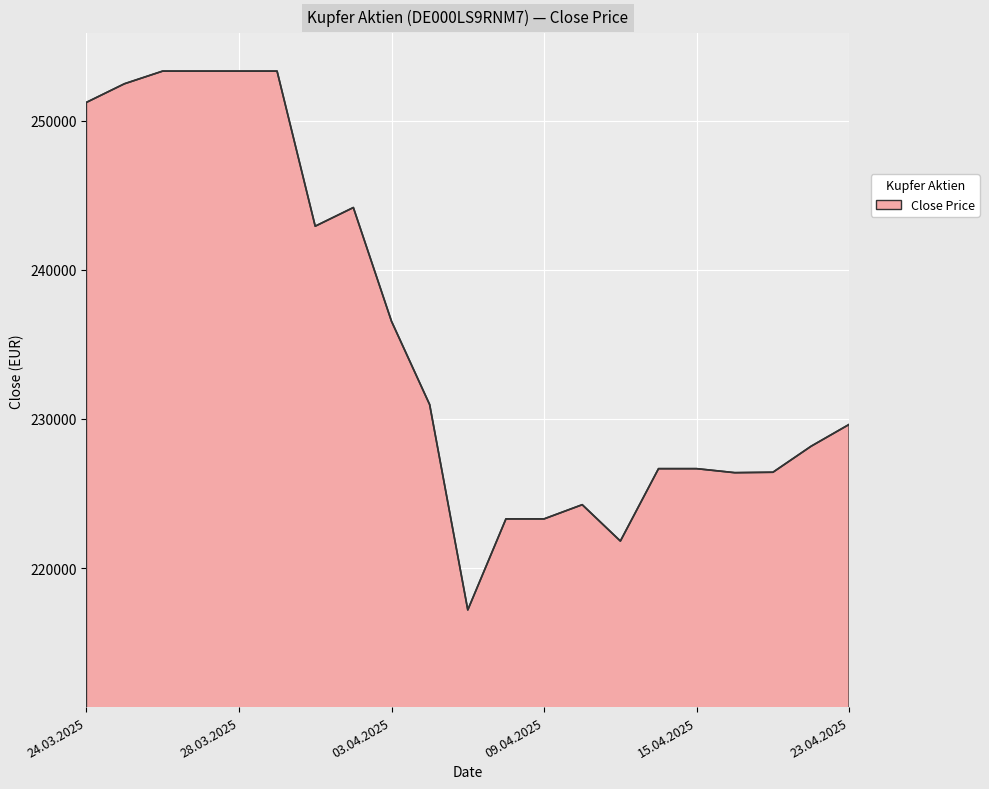

What is the minimum value shown in the chart?

217199